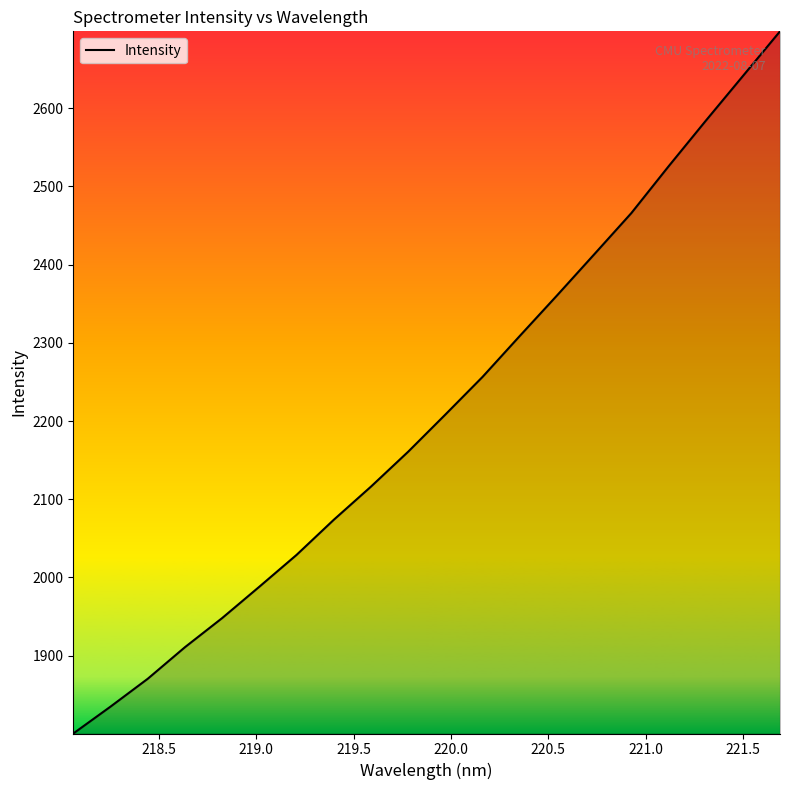

How many lines are shown in the chart?

1